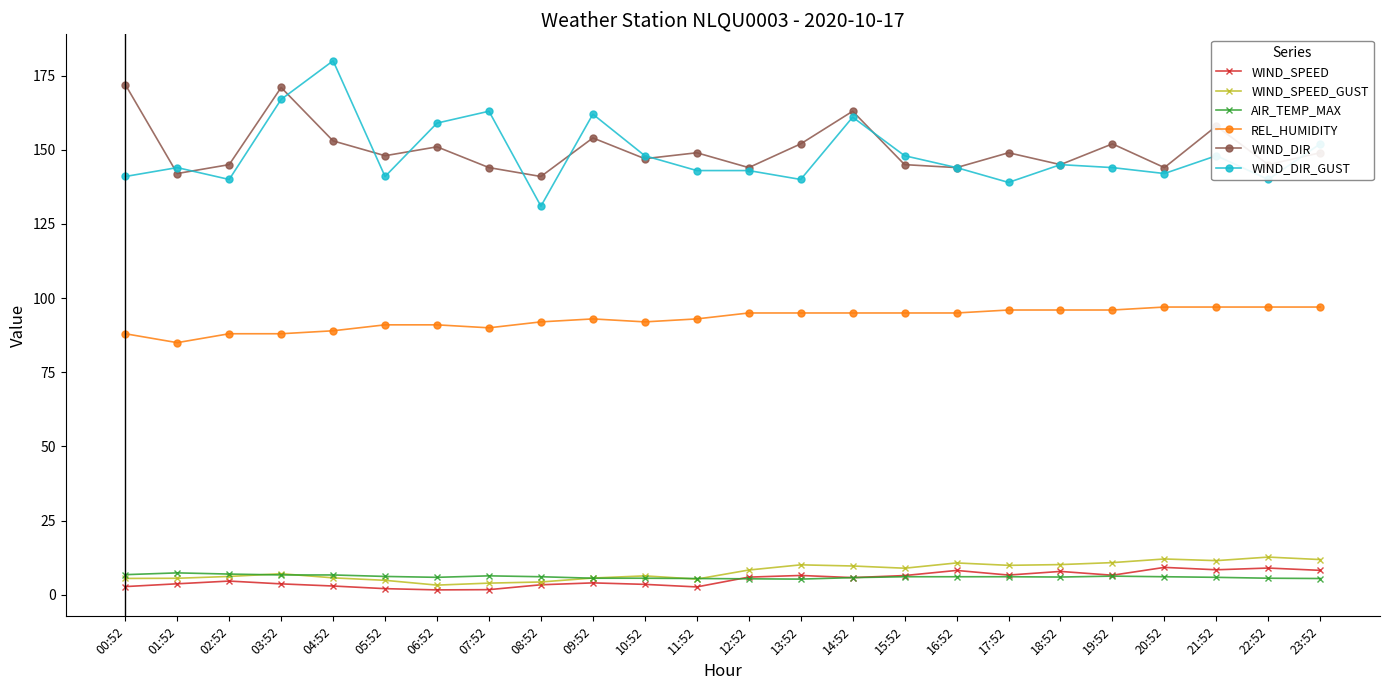

Rank the series at 20:52 from highest to lowest value.

WIND_DIR, WIND_DIR_GUST, REL_HUMIDITY, WIND_SPEED_GUST, WIND_SPEED, AIR_TEMP_MAX